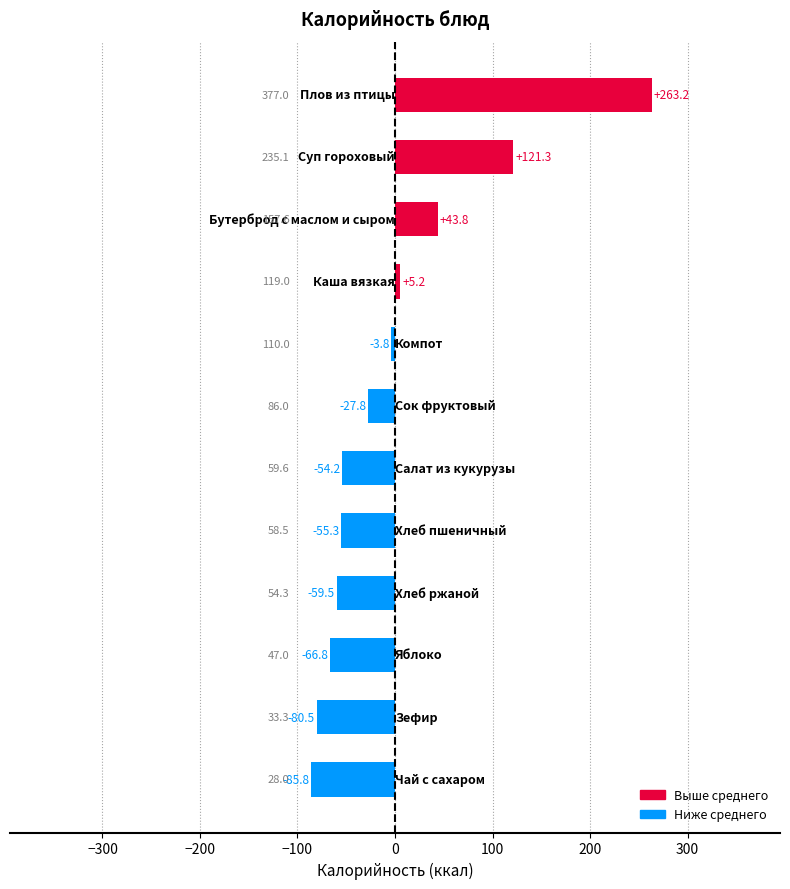

What is the minimum value shown in the chart?

-85.8